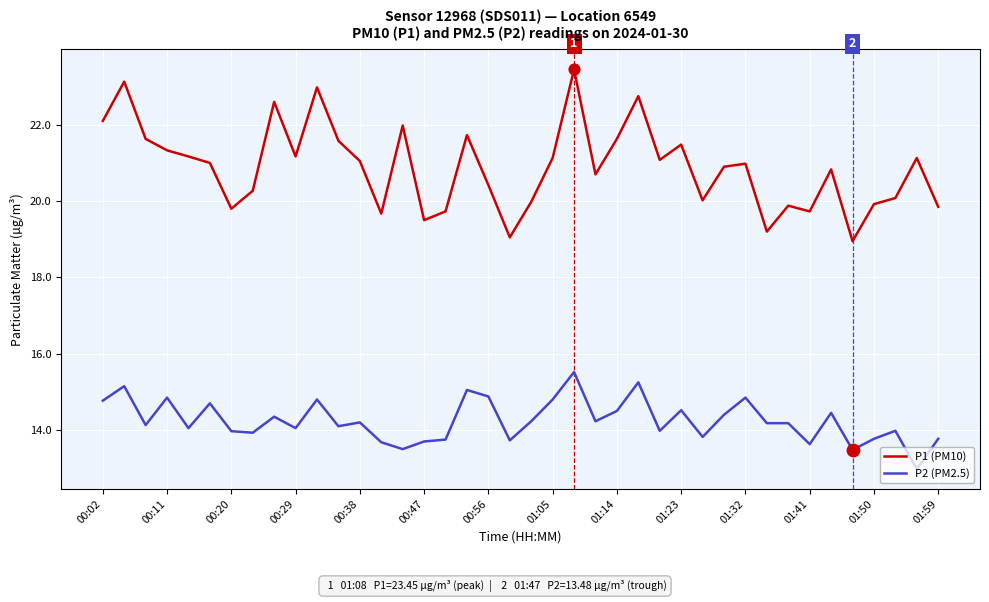

Which series has the largest total across all categories?

P1 (PM10)